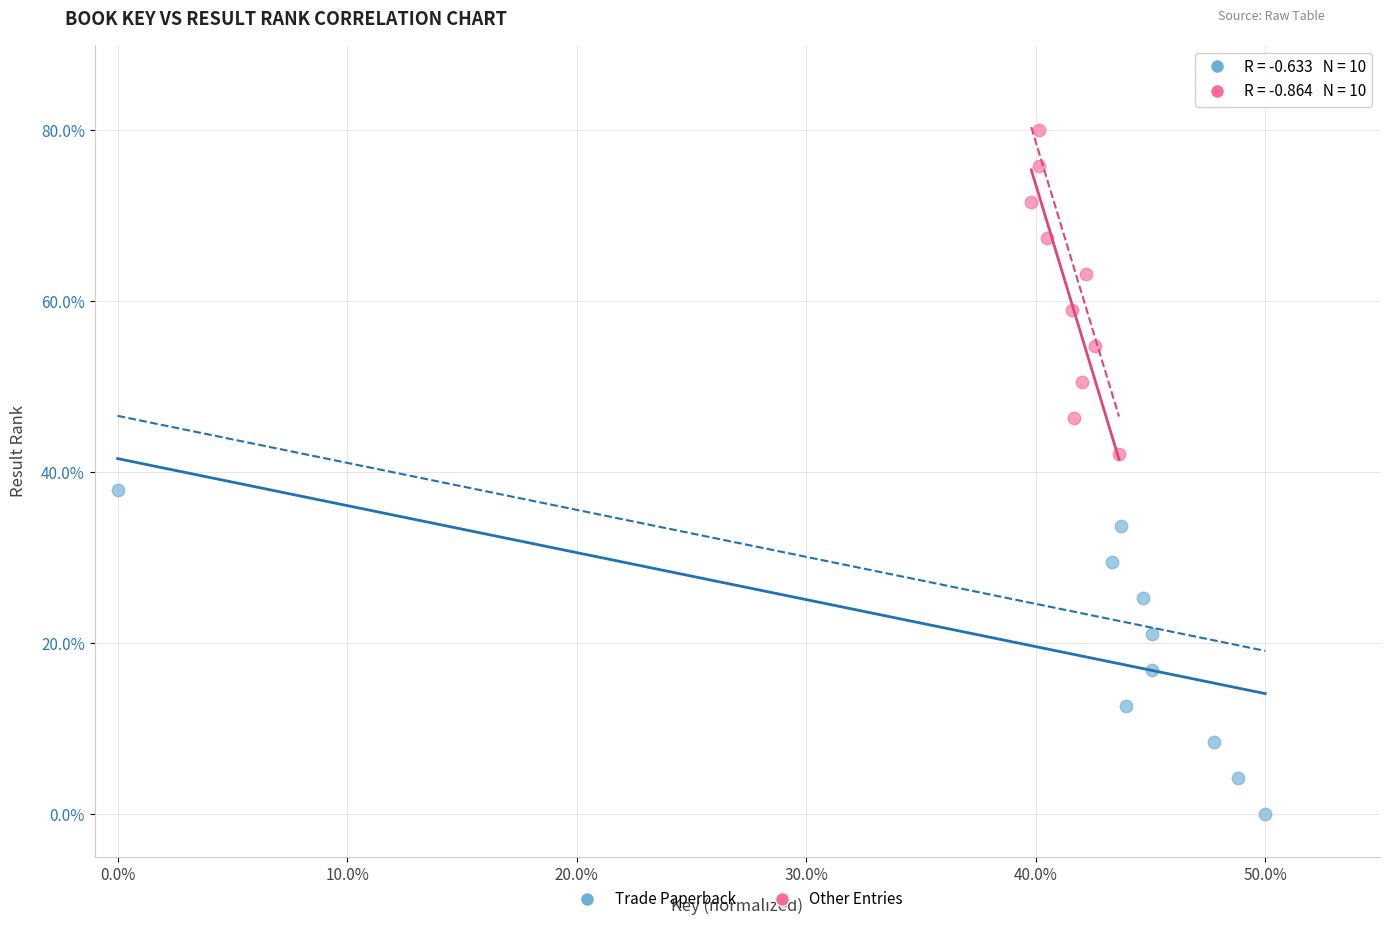

Which series reaches the maximum Y coordinate?

Other Entries